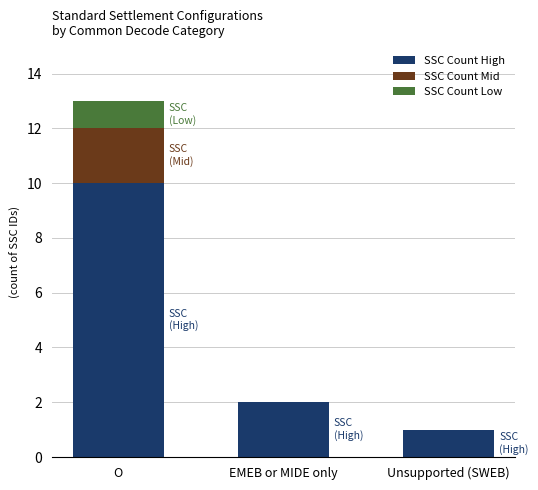

What is the sum of the SSC Count High values at Unsupported (SWEB) and EMEB or MIDE only?

3